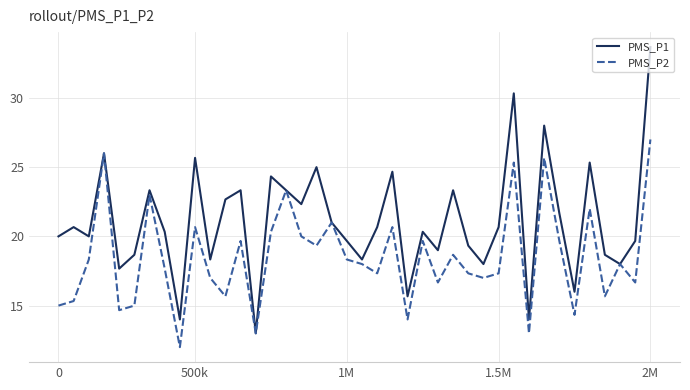

Which series has the widest spread of values?

PMS_P1